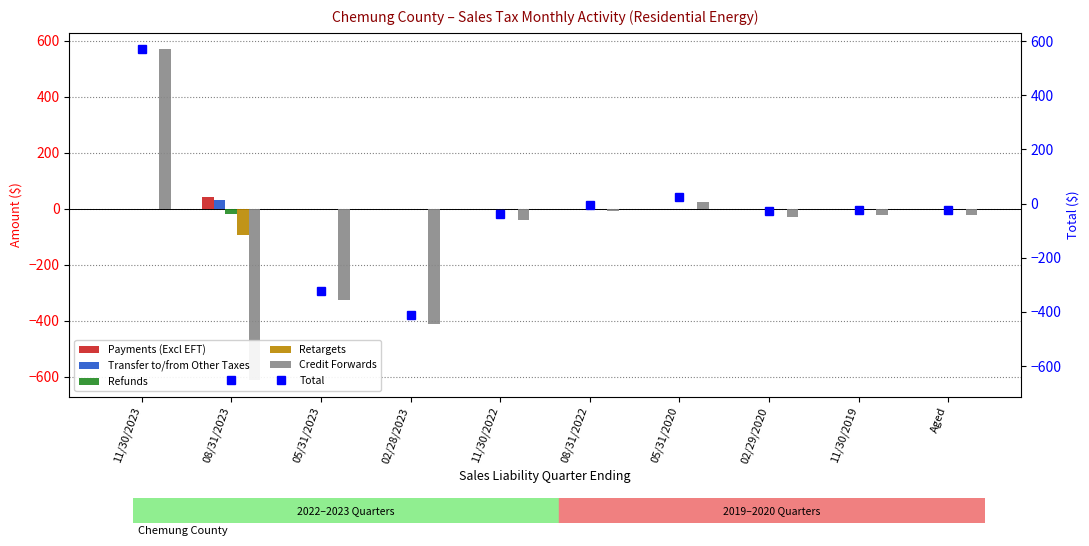

The value of Retargets at 08/31/2022 is -45.0. True or false?

False